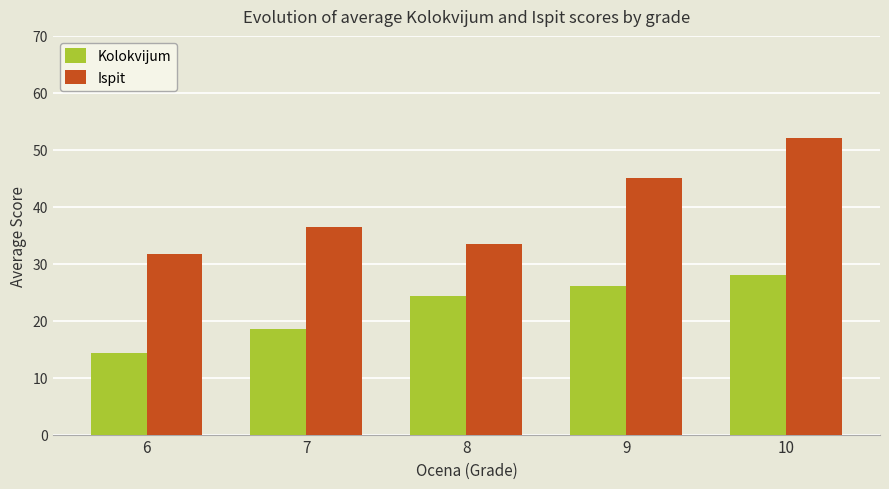

Which series has the widest spread of values?

Ispit